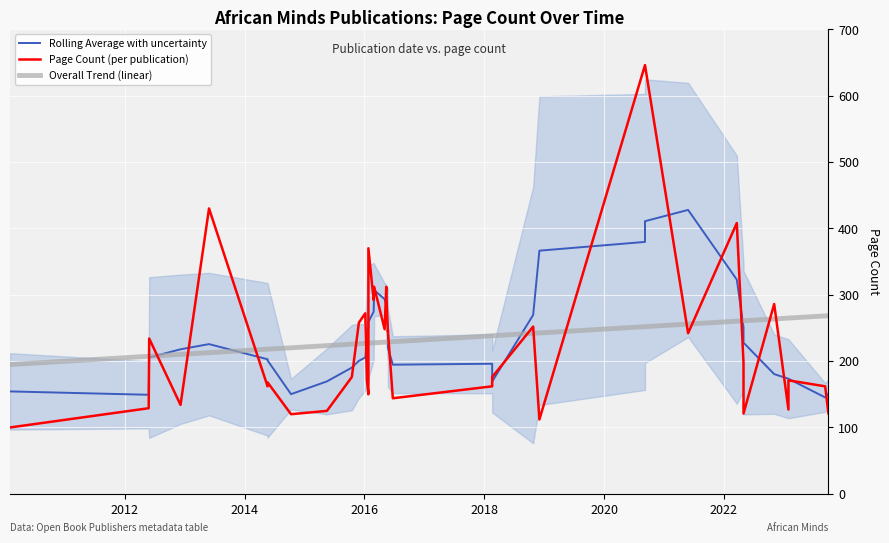

What is the label of the 37th point from the right?

2018-10-26